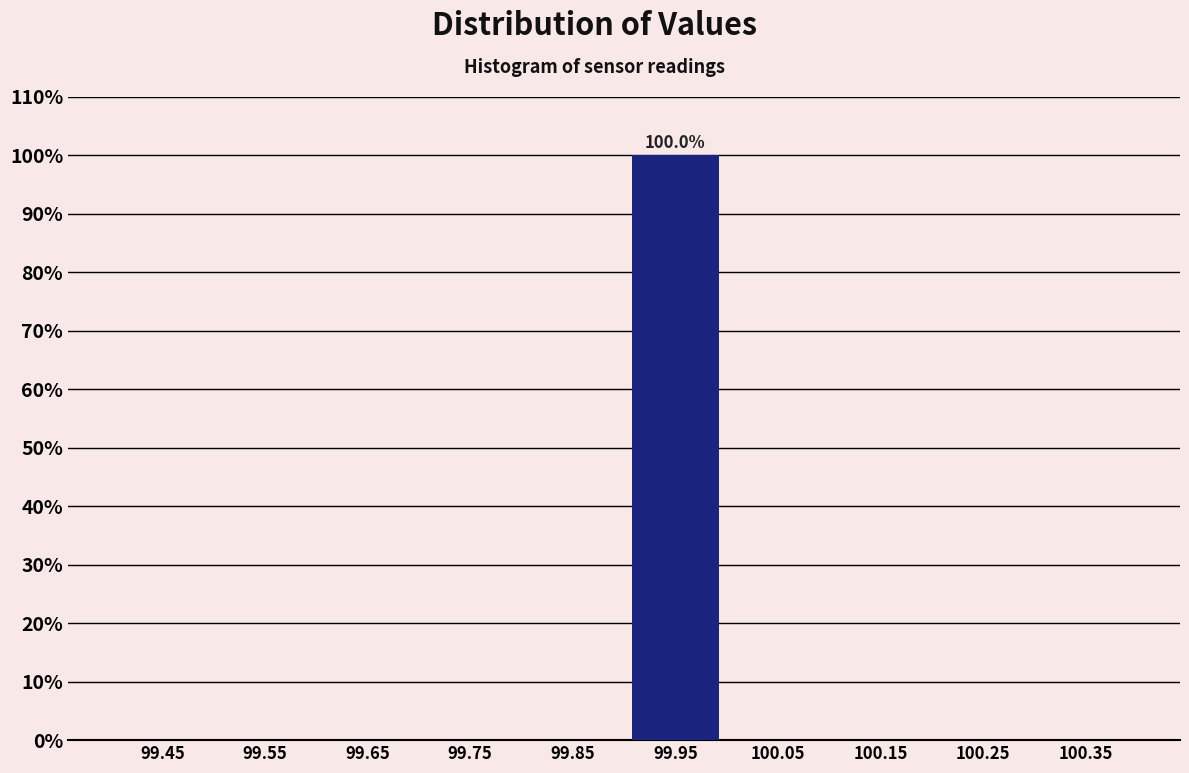

Which range on the x-axis has the tallest bar?

99.9 to 100.0